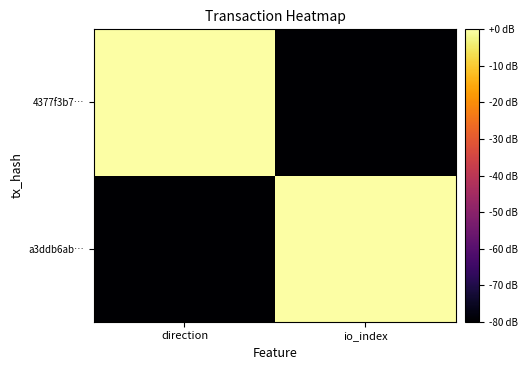

Which series has the largest total across all categories?

a3ddb6ab…